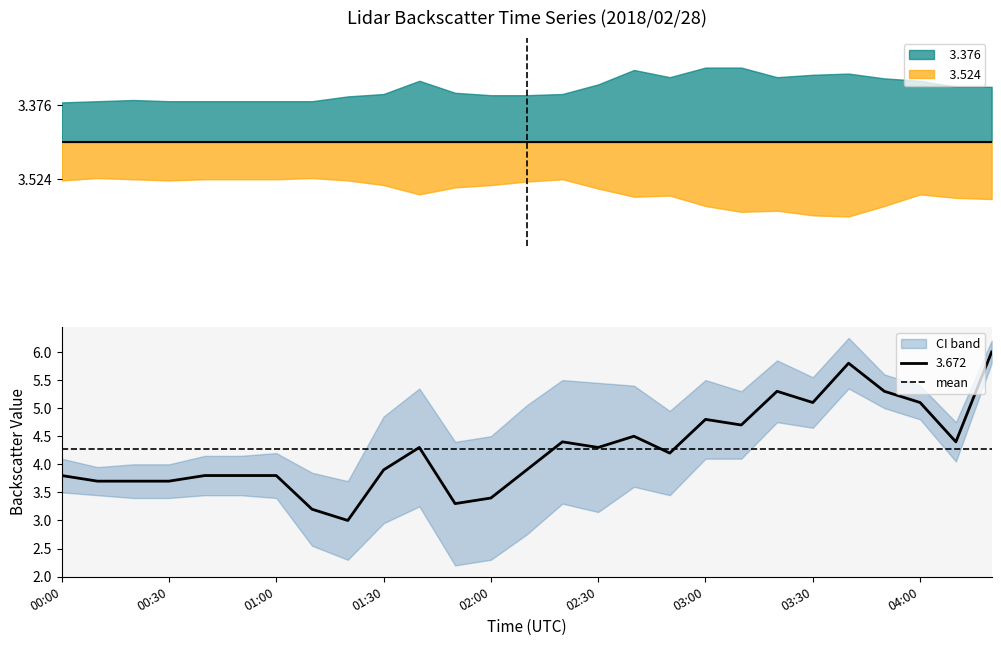

Read the   3.524 value at 00:20.

3.2